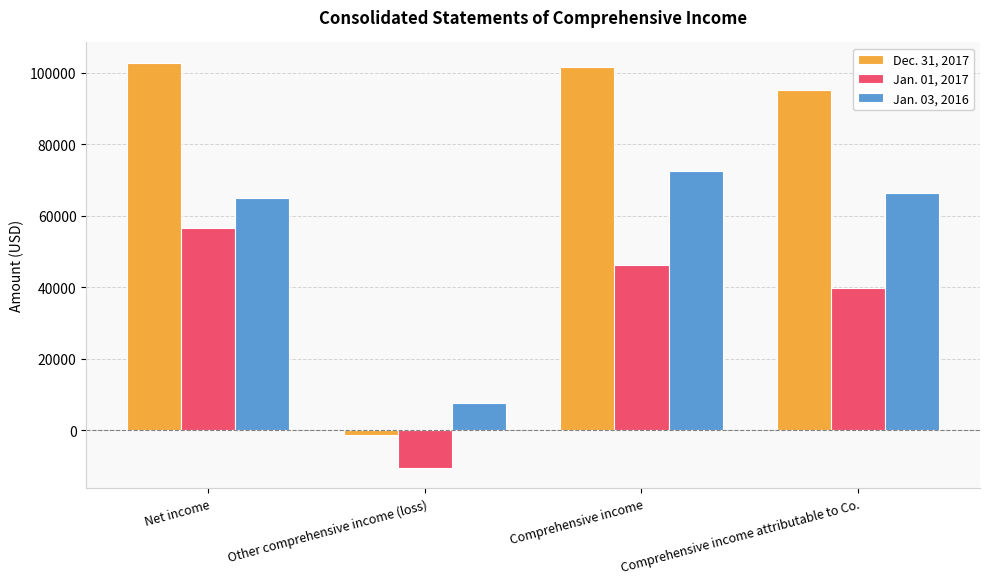

Where is Dec. 31, 2017 nearest to the value 50771?

Comprehensive income attributable to Co.